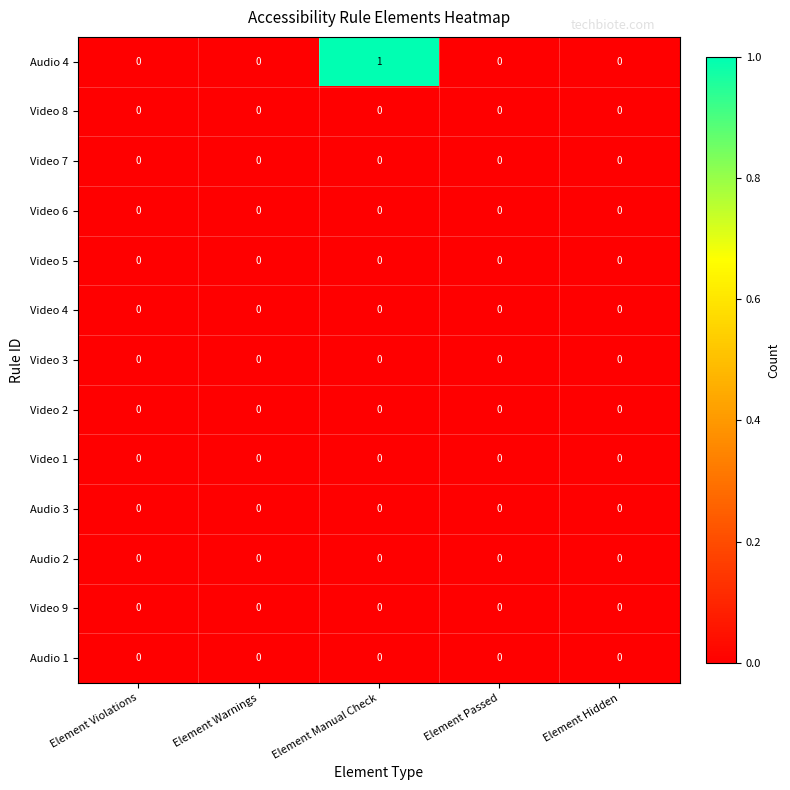

Between Element Violations and Element Manual Check, which series saw the biggest shift?

Audio 4